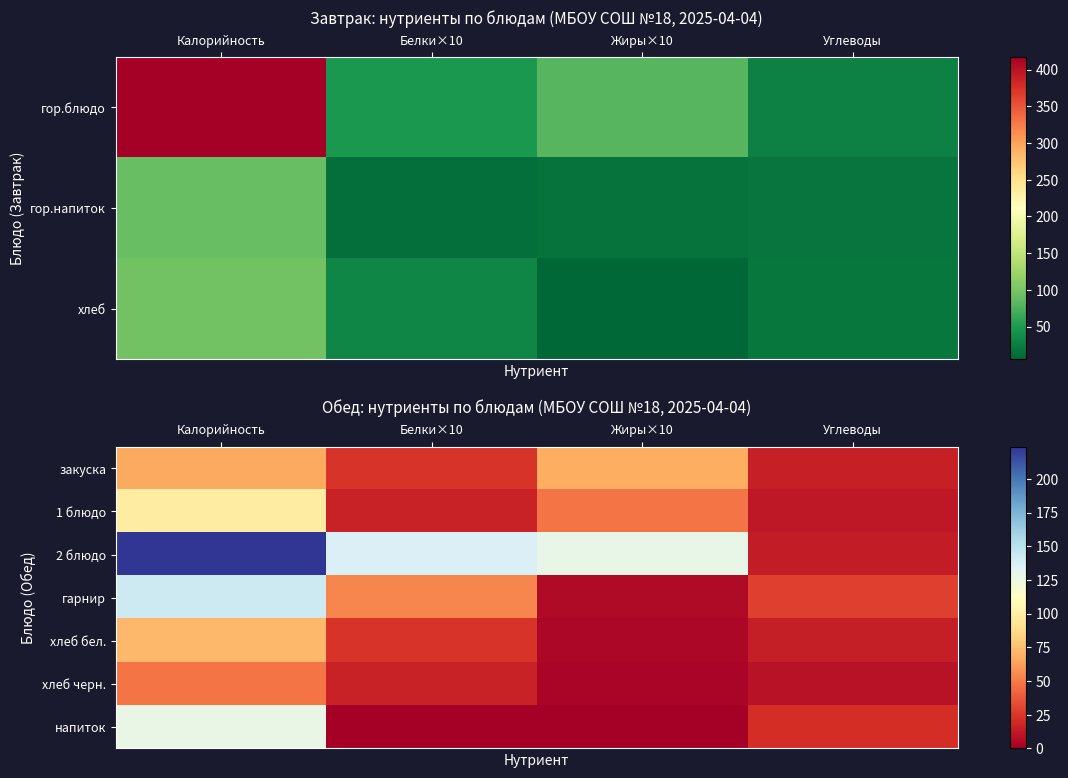

At how many categories does at least one series exceed 129?

2